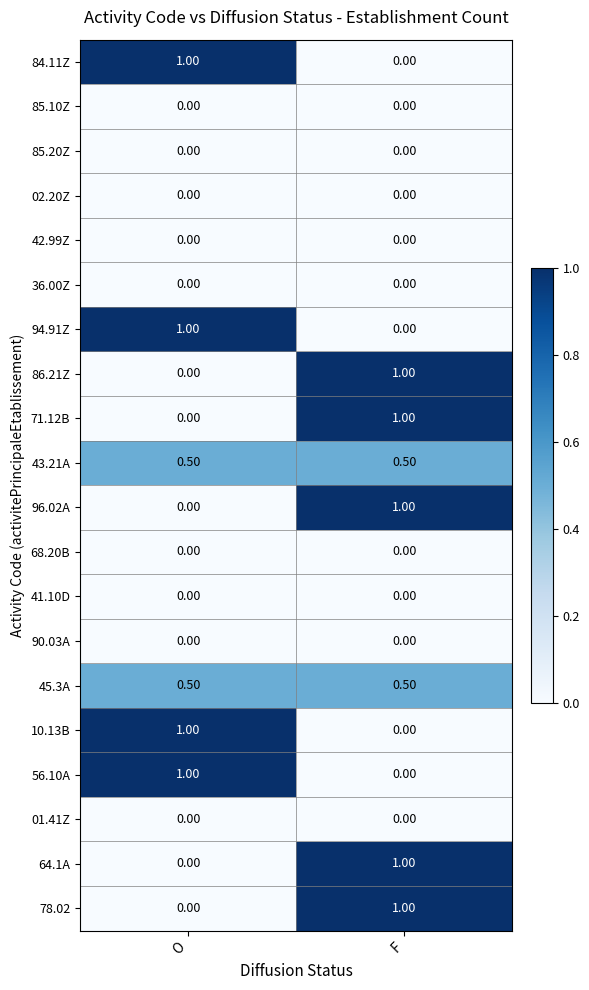

What is the difference between the highest and lowest values at F?

1.0